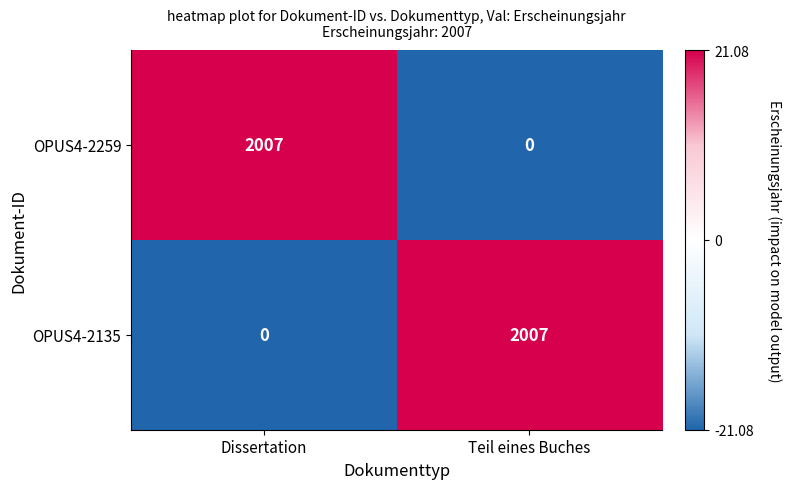

How many positive values does the OPUS4-2135 series have?

1